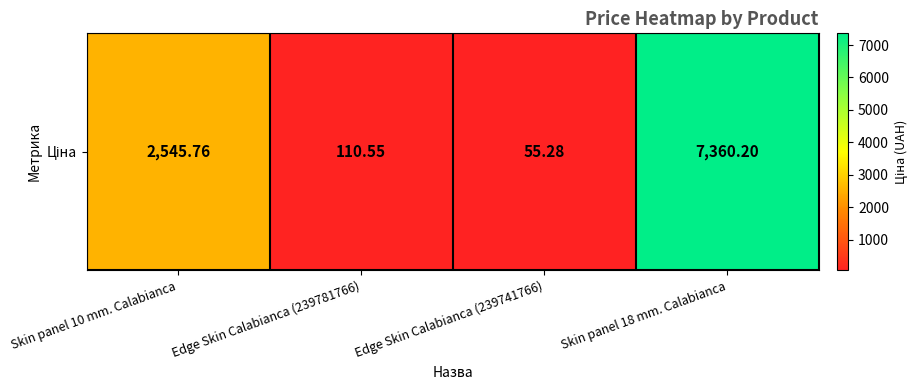

True or false: the data shows 196.0 at Edge Skin Calabianca (239781766).

False